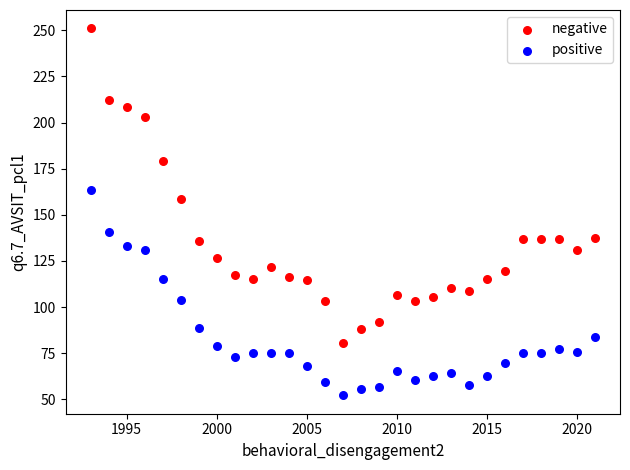

Across all series, what Y value is closest to 151?

158.8